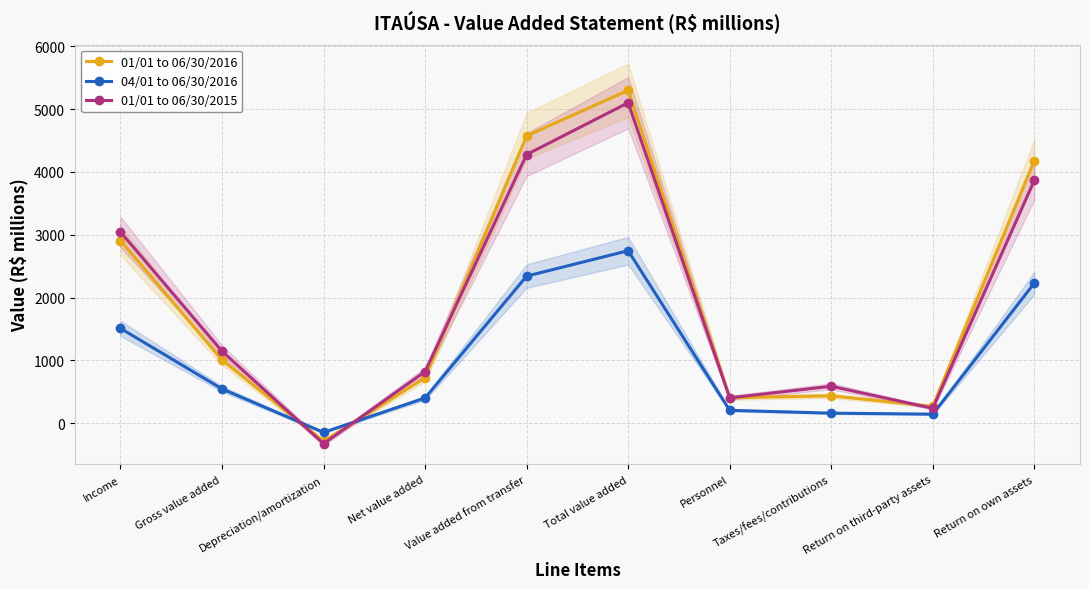

How many values in 01/01 to 06/30/2016 are above zero?

9